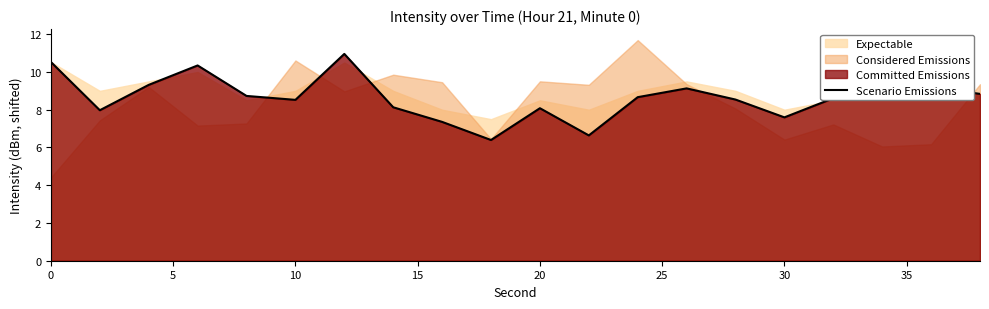

What is the minimum value for Scenario Emissions?

6.4